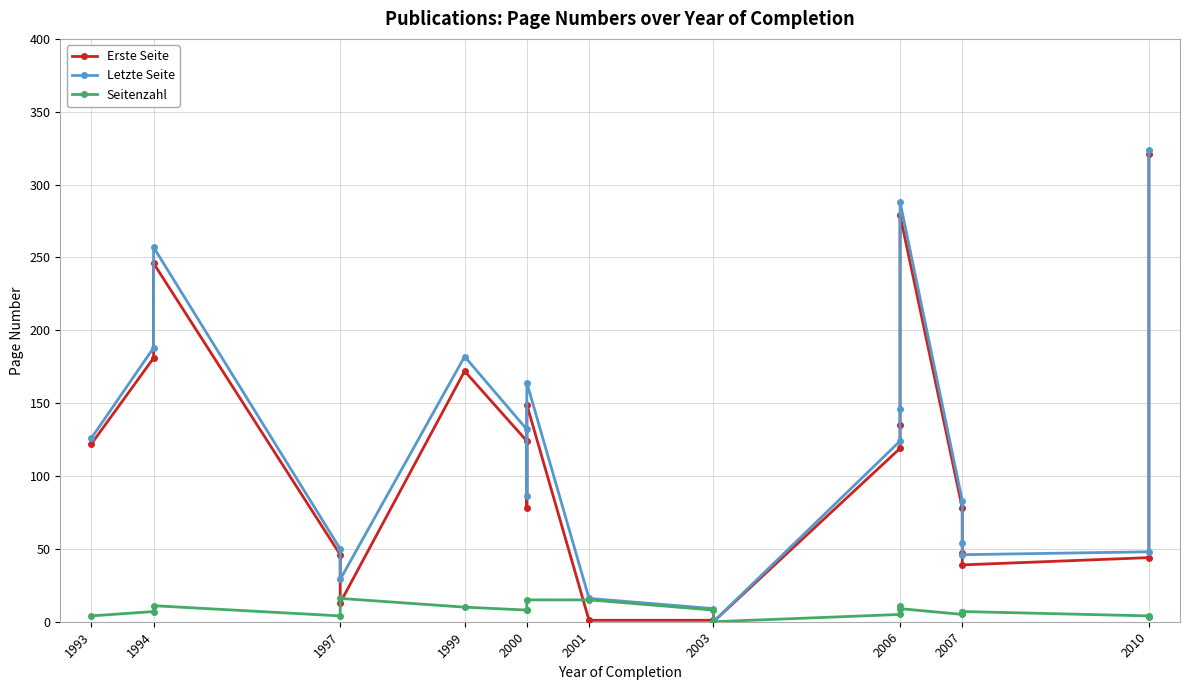

Reading left to right, extract all data points from this chart.

Erste Seite: 122	181	246	46	13	172	124	78	149	1	1	0	119	135	279	78	47	39	44	321
Letzte Seite: 126	188	257	50	29	182	132	86	164	16	9	0	124	146	288	83	54	46	48	324
Seitenzahl: 4	7	11	4	16	10	8	8	15	15	8	0	5	11	9	5	7	7	4	3